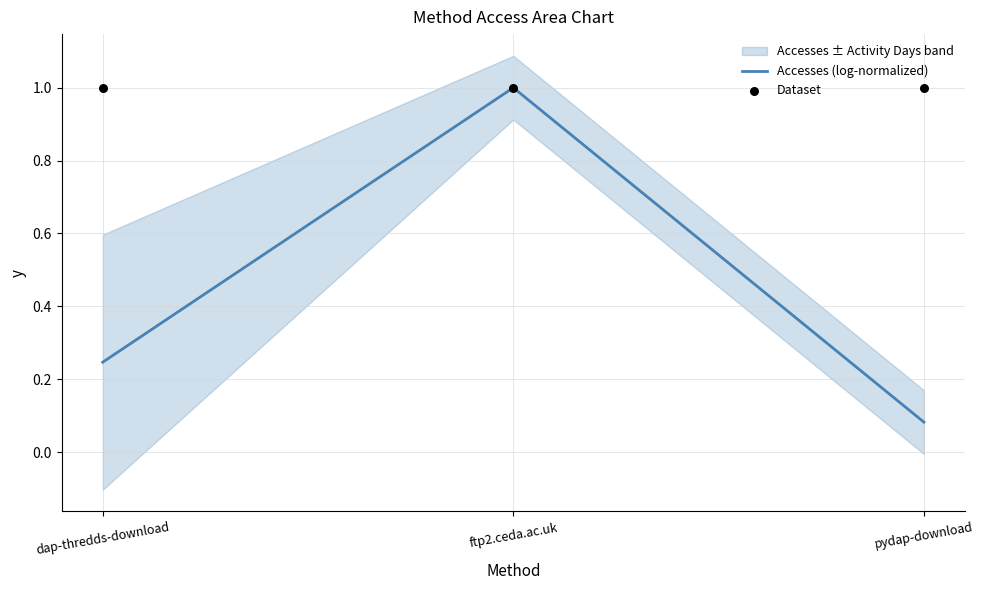

Which series has the largest Y range (max minus min)?

Accesses (log-normalized)